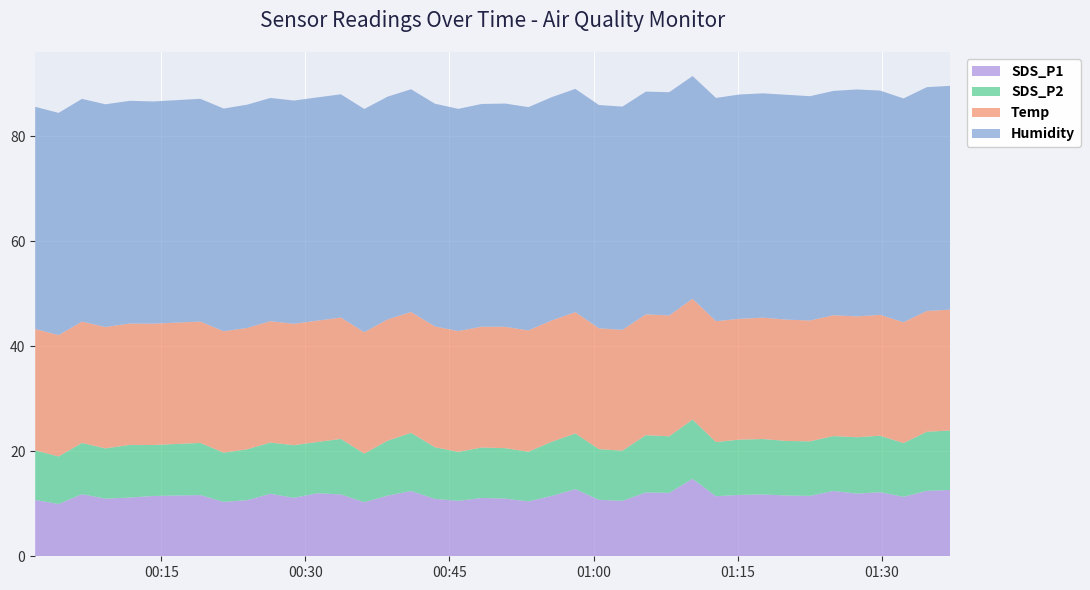

Reading right to left, transcribe all the data shown in this chart.

SDS_P1: 12.6	12.4	11.3	12.2	11.9	12.4	11.5	11.6	11.8	11.7	11.4	14.8	12.1	12.2	10.6	10.8	12.8	11.5	10.4	11.0	11.1	10.6	10.9	12.4	11.6	10.3	11.8	12.0	11.1	11.9	10.7	10.3	11.7	11.5	11.2	11.0	11.8	9.9	10.7
SDS_P2: 11.3	11.2	10.2	10.8	10.7	10.4	10.4	10.4	10.6	10.5	10.3	11.3	10.8	10.9	9.6	9.7	10.6	10.3	9.4	9.6	9.6	9.3	9.8	11.1	10.4	9.2	10.6	9.8	10.0	9.8	9.7	9.4	9.9	9.7	10.0	9.6	9.8	9.1	9.4
Temp: 23.0	23.0	23.0	23.0	23.0	23.0	23.0	23.1	23.1	23.0	23.0	23.0	23.0	23.0	23.0	23.0	23.1	23.1	23.1	23.1	23.0	23.0	23.0	23.0	23.1	23.1	23.1	23.1	23.1	23.1	23.1	23.1	23.1	23.1	23.1	23.1	23.1	23.1	23.1
Humidity: 42.6	42.6	42.6	42.7	43.2	42.7	42.7	42.8	42.7	42.7	42.5	42.4	42.5	42.4	42.5	42.5	42.5	42.5	42.5	42.5	42.4	42.3	42.4	42.4	42.4	42.5	42.5	42.5	42.5	42.5	42.5	42.4	42.4	42.3	42.4	42.4	42.4	42.3	42.3